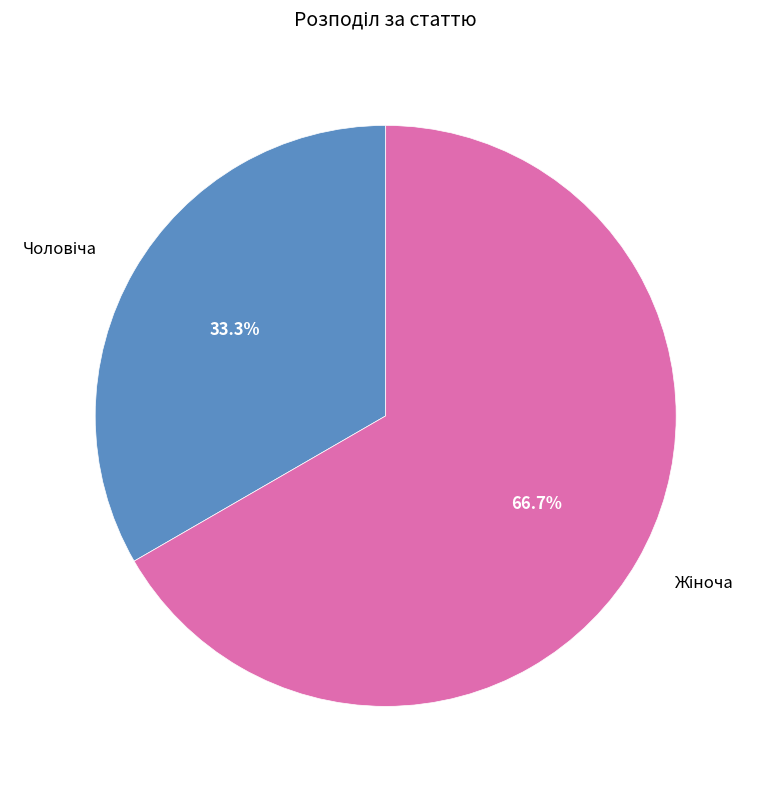

Is there a majority slice in this chart?

Yes